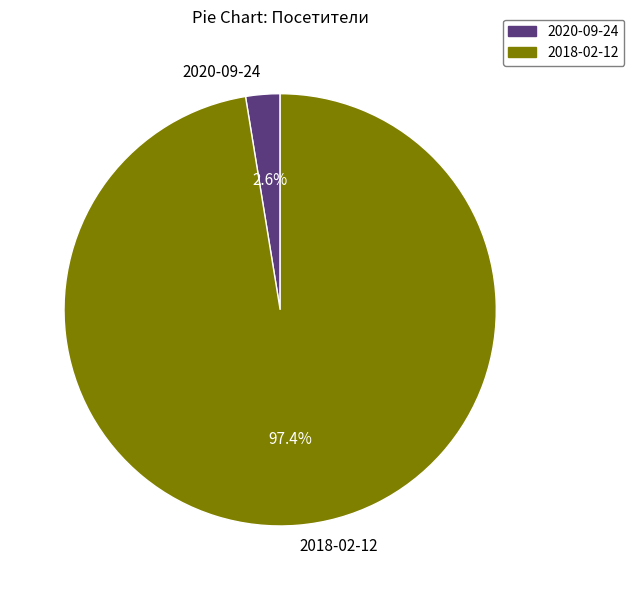

To the nearest percent, what percentage of the pie is 2020-09-24?

3%